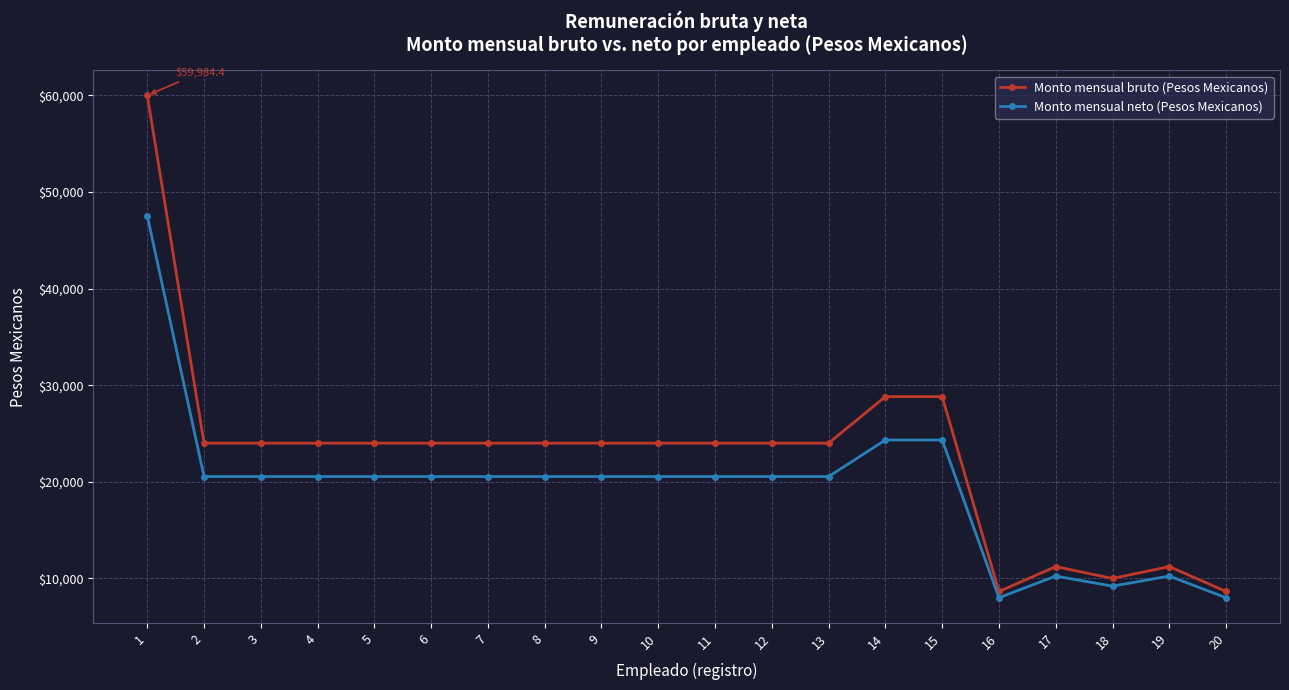

Reading left to right, transcribe all the data shown in this chart.

Monto mensual bruto (Pesos Mexicanos): 59984.4	23998.2	23998.2	23998.2	23998.2	23998.2	23998.2	23998.2	23998.2	23998.2	23998.2	23998.2	23998.2	28812.3	28812.3	8650.0	11223.2	9996.5	11223.2	8650.0
Monto mensual neto (Pesos Mexicanos): 47522.0	20540.0	20540.0	20540.0	20540.0	20540.0	20540.0	20540.0	20540.0	20540.0	20540.0	20540.0	20540.0	24326.0	24326.0	8000.8	10243.9	9200.8	10243.9	8000.8